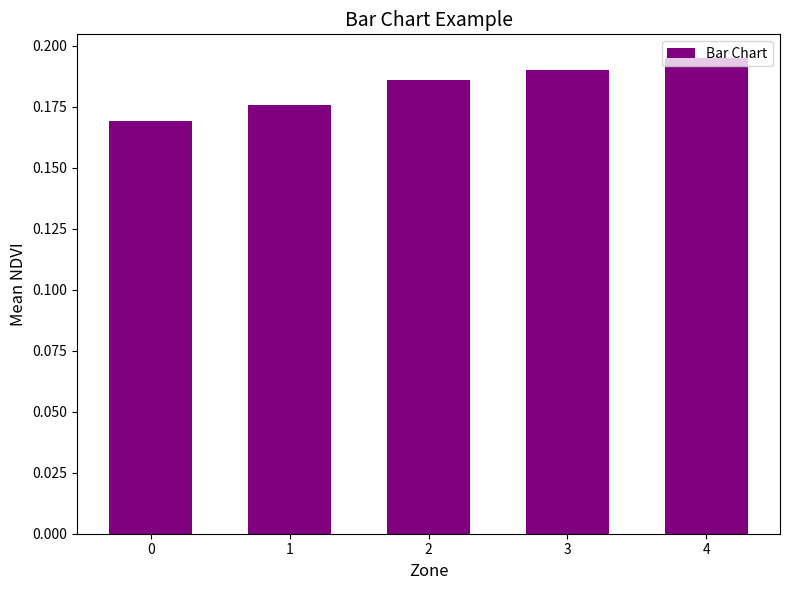

Between 3 and 4, which is larger?

4